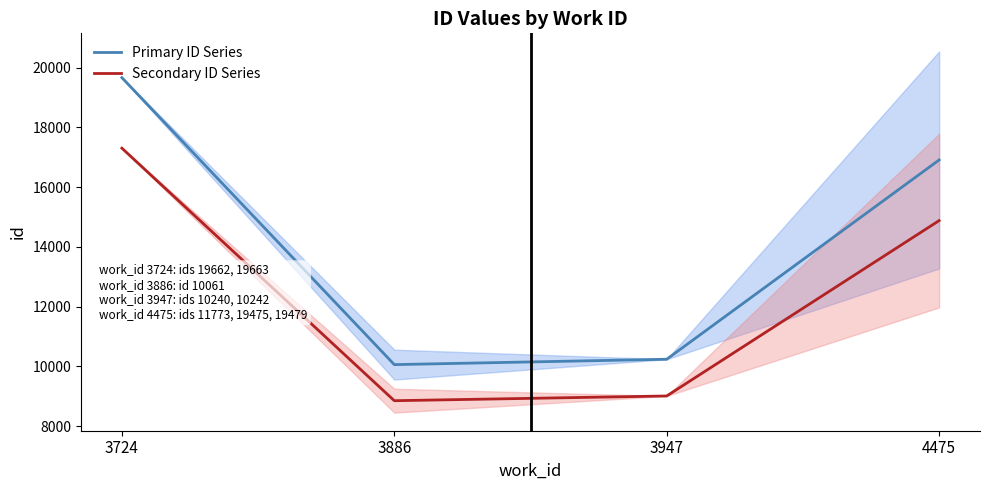

How many values in the Secondary ID Series series exceed 14879?

2